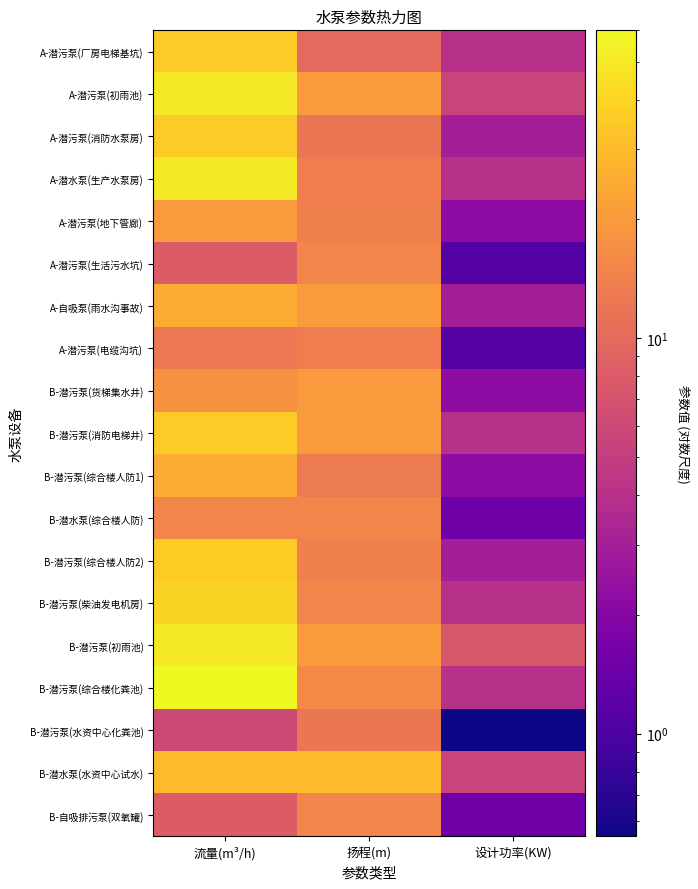

Rank the series by their maximum value, from lowest to highest.

B-潜污泵(水资中心化粪池), A-潜污泵(电缆沟坑), A-潜污泵(生活污水坑), B-潜水泵(综合楼人防), B-自吸排污泵(双氧罐), A-潜污泵(地下管廊), B-潜污泵(货梯集水井), A-自吸泵(雨水沟事故), B-潜污泵(综合楼人防1), B-潜水泵(水资中心试水), A-潜污泵(厂房电梯基坑), A-潜污泵(消防水泵房), B-潜污泵(消防电梯井), B-潜污泵(综合楼人防2), B-潜污泵(柴油发电机房), A-潜污泵(初雨池), A-潜水泵(生产水泵房), B-潜污泵(初雨池), B-潜污泵(综合楼化粪池)